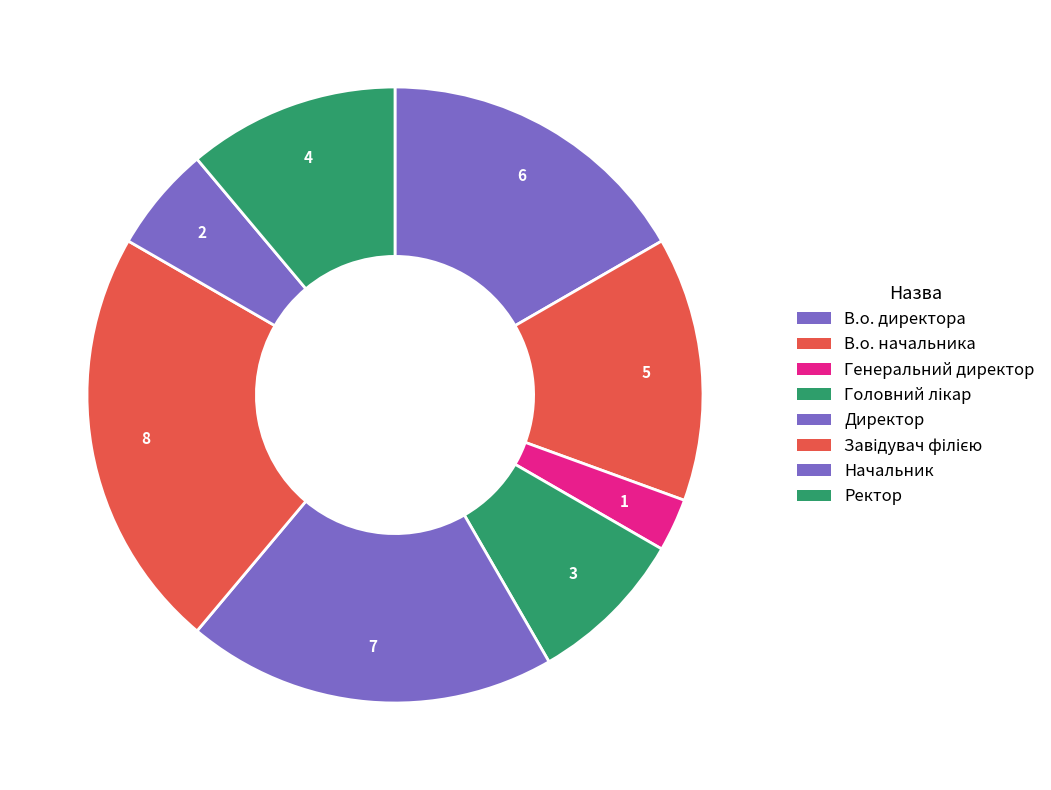

Count the number of slices in the pie.

8